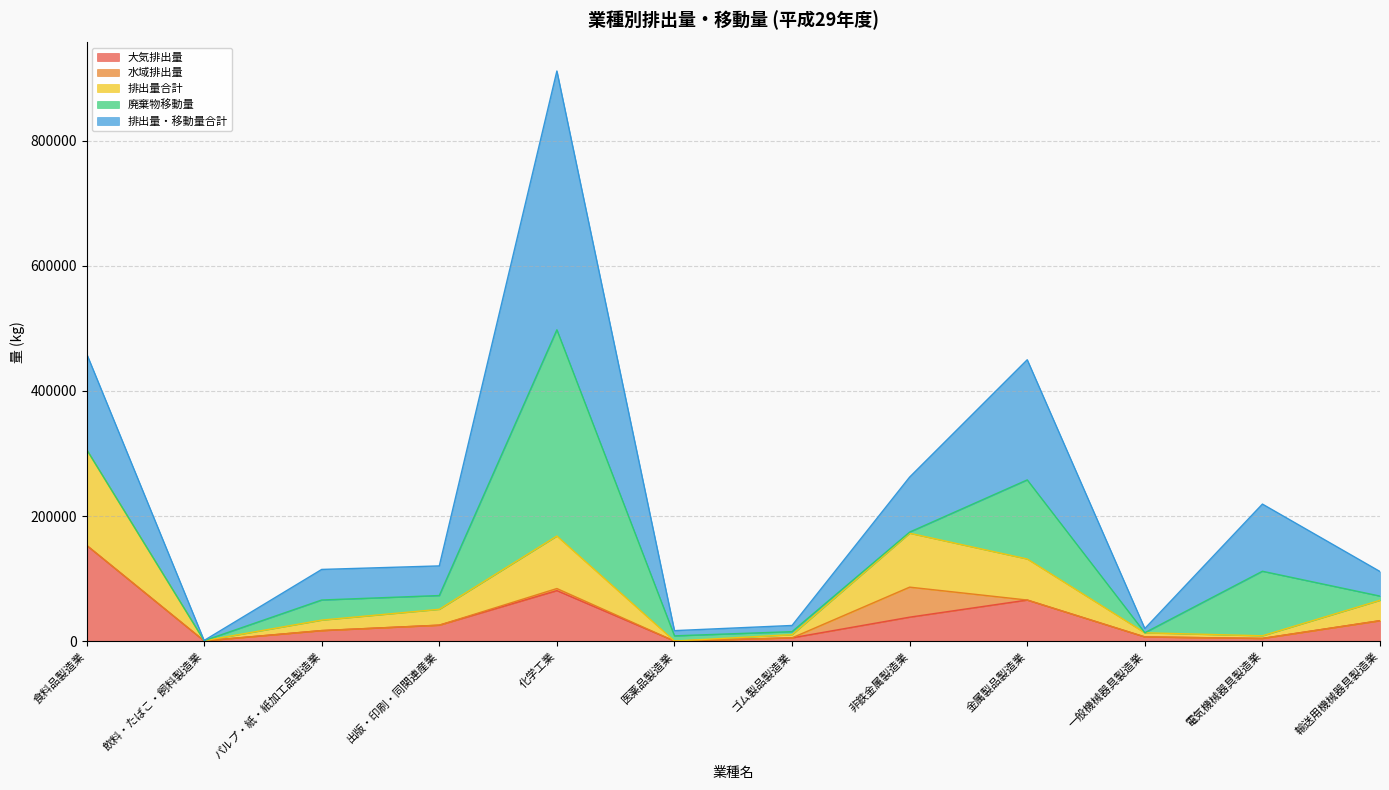

True or false: 排出量合計 and 排出量・移動量合計 cross at least once.

False